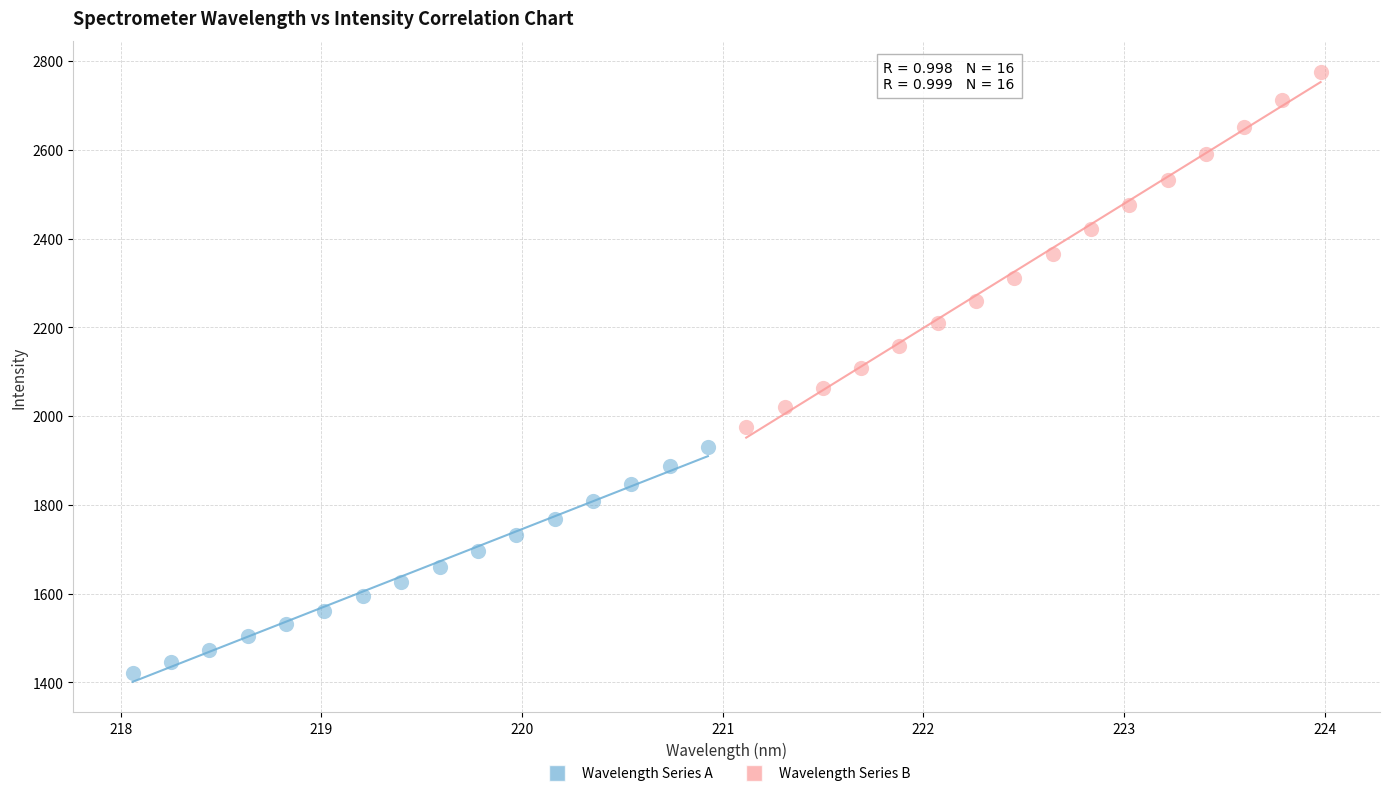

Which series has the largest Y range (max minus min)?

Wavelength Series B